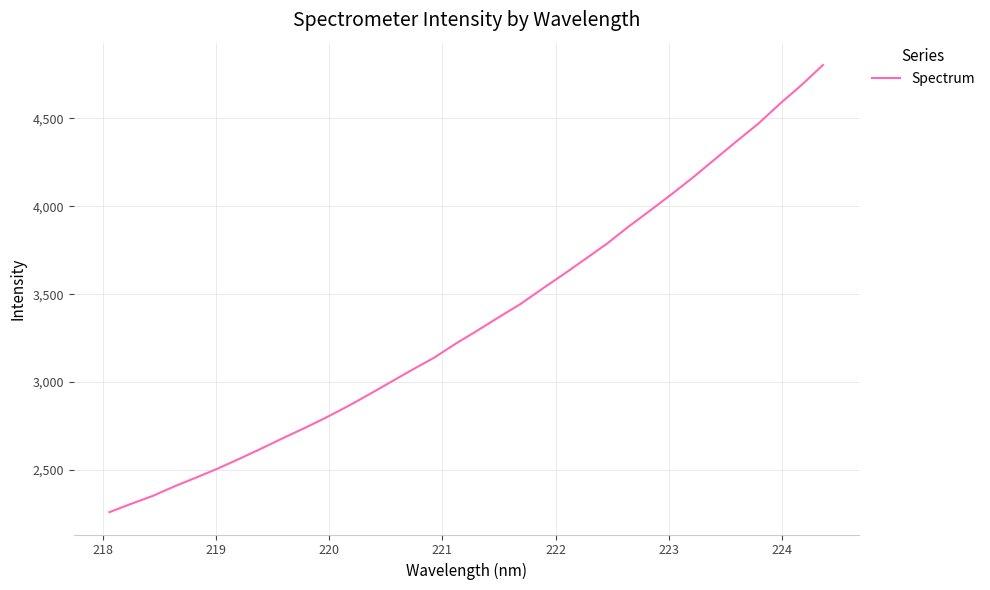

What is the minimum value shown in the chart?

2260.6